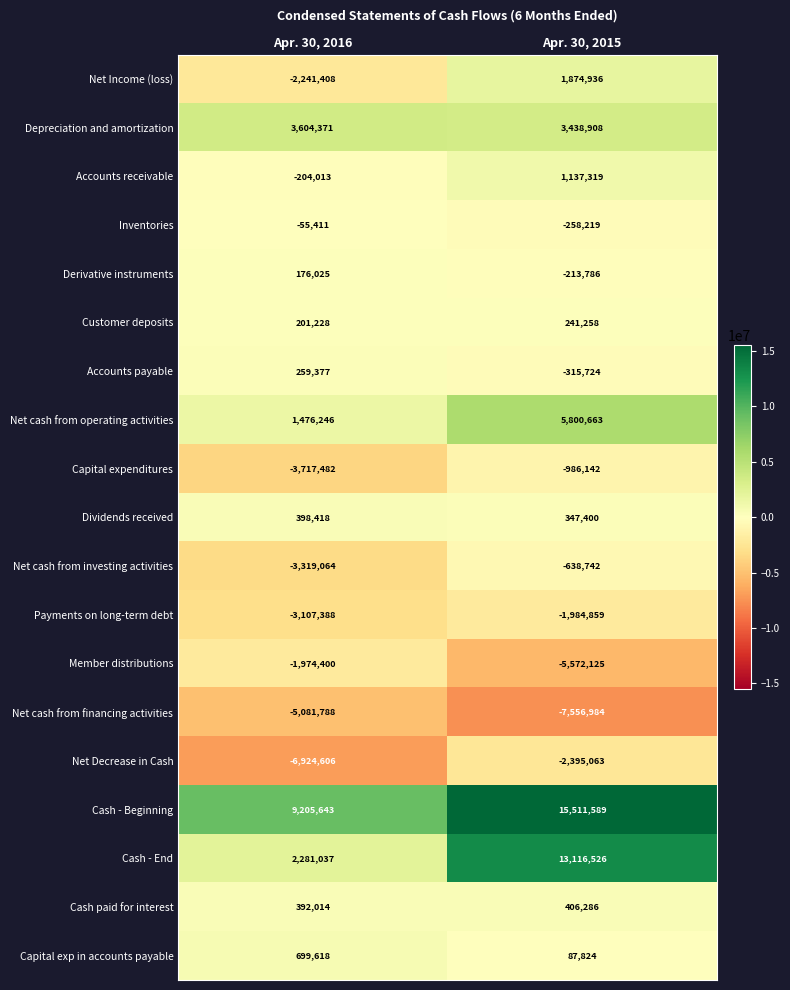

What value does the Net cash from operating activities series have at Apr. 30, 2015?

5800663